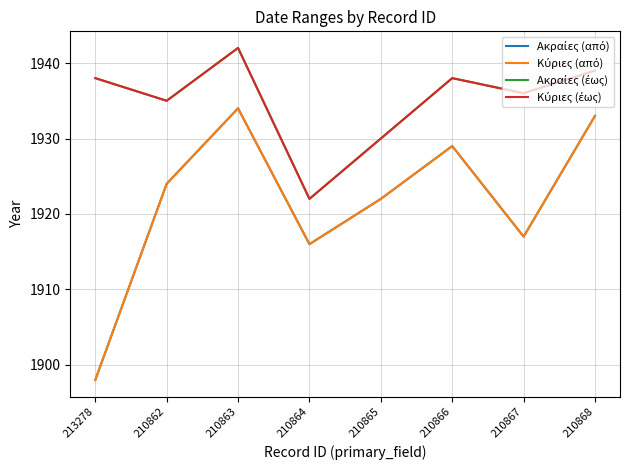

Does the chart have visible grid lines?

Yes